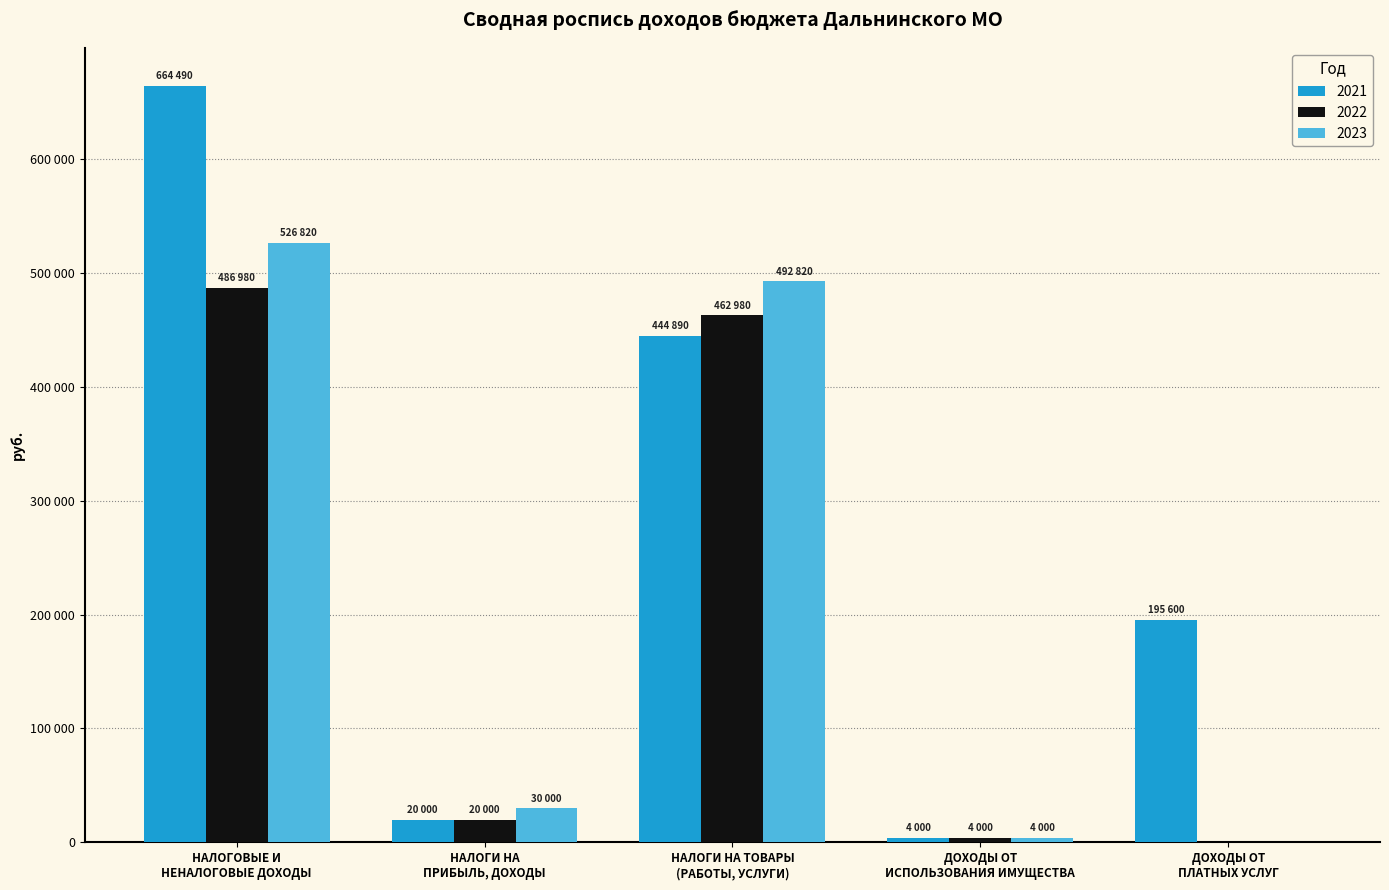

Does the chart contain stacked bars?

No